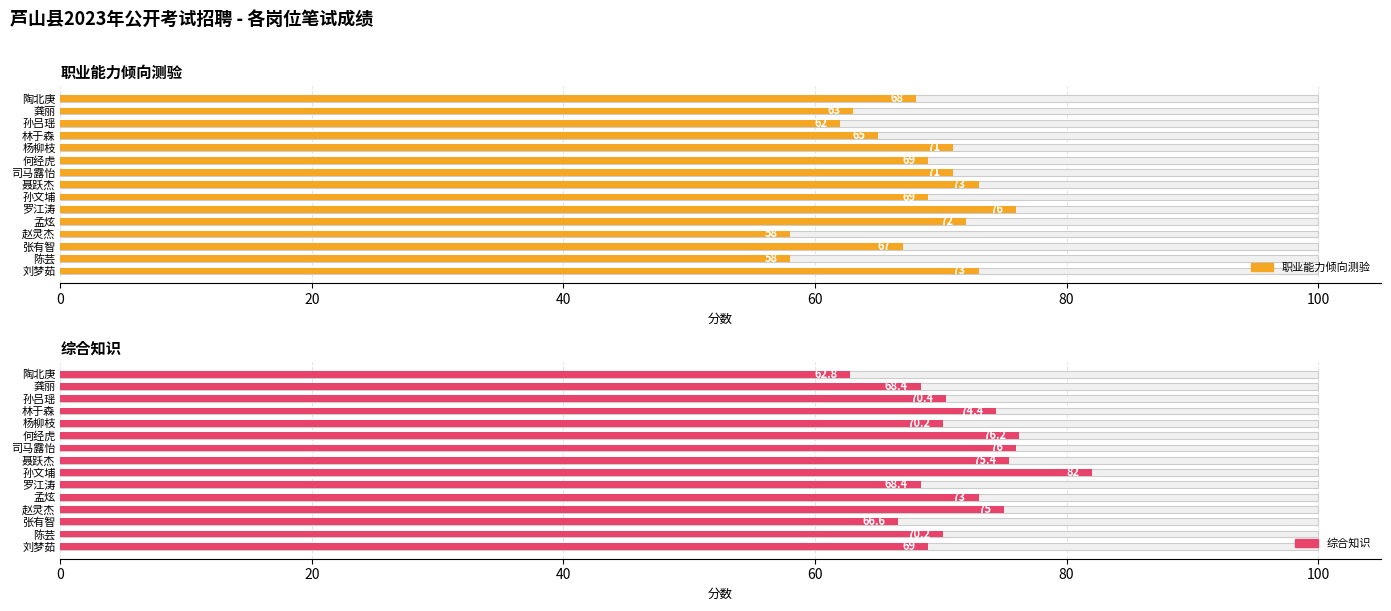

What position from the right is 林于森?

4